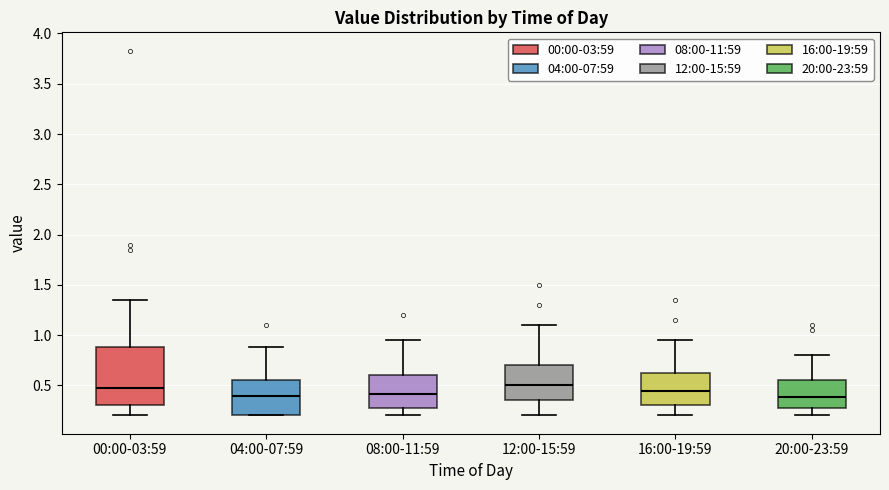

Which box is the tallest, from its lower edge to its upper edge?

00:00-03:59